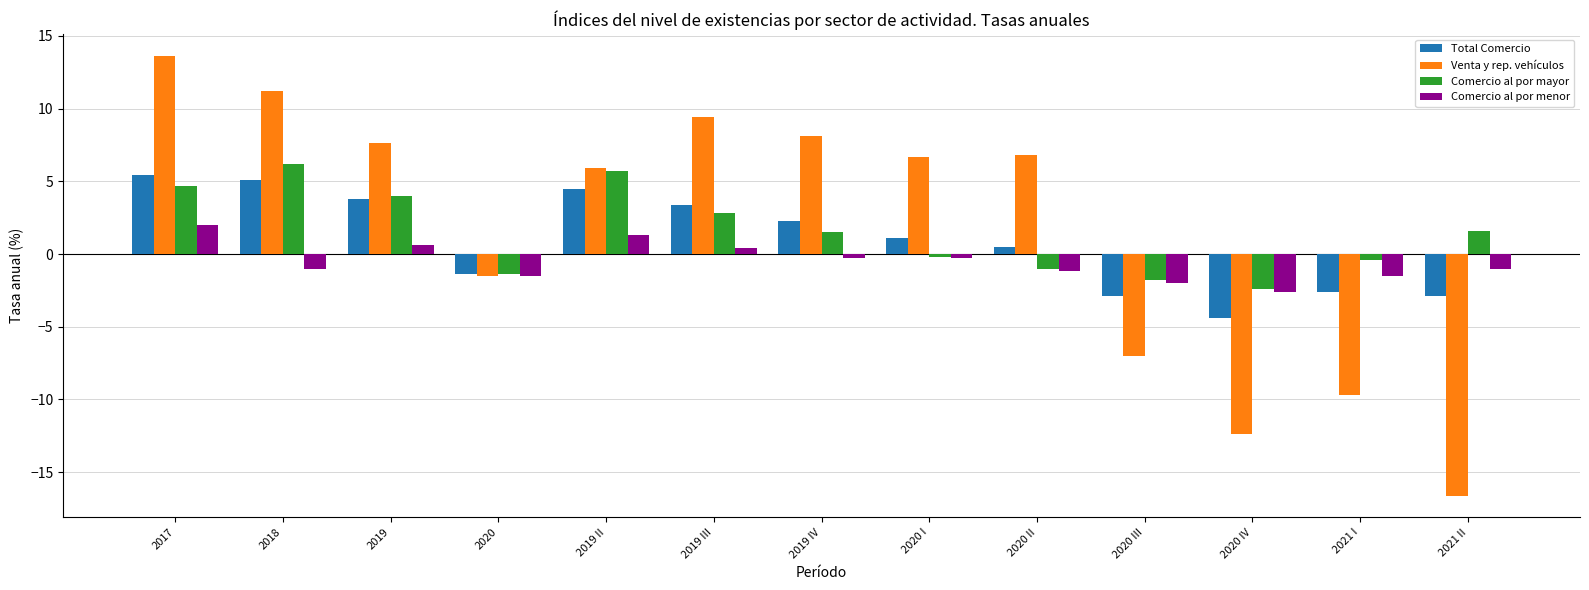

What is the difference between the second highest and minimum values in the Comercio al por mayor series?

8.1